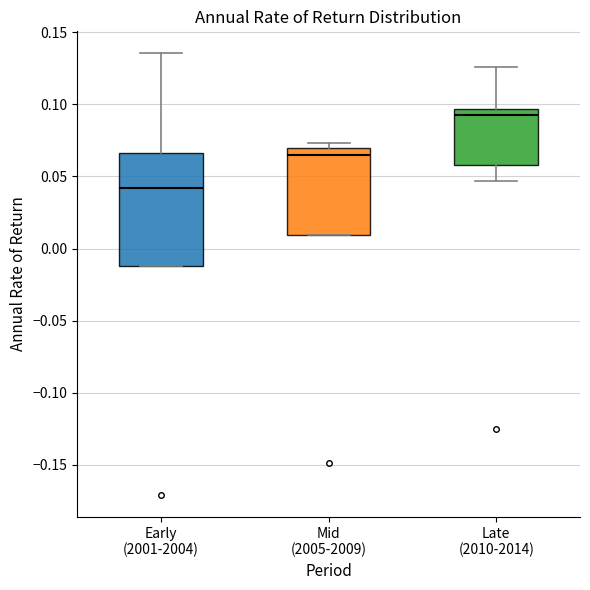

Where is the upper edge of the box for Mid (2005-2009) on the y-axis? The values are not printed on the chart, so give them approximately, as read against the axis.

0.070